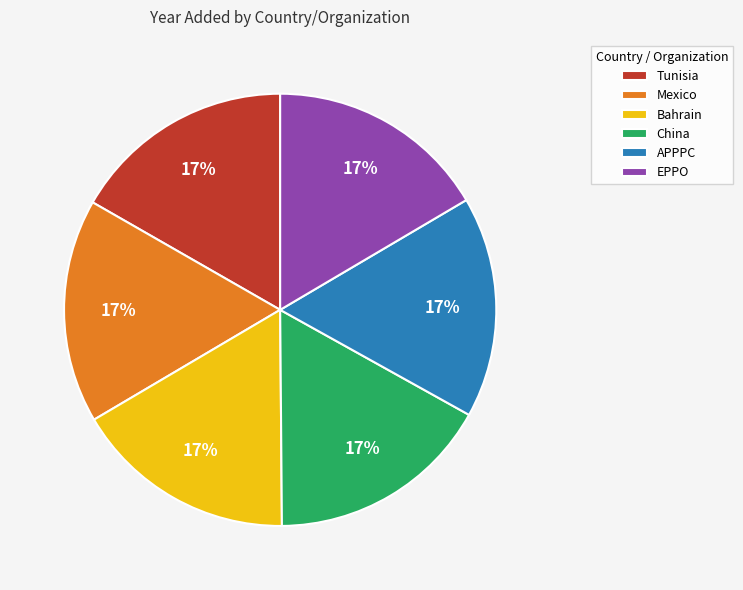

Is the sum of APPPC and Mexico greater than half?

No